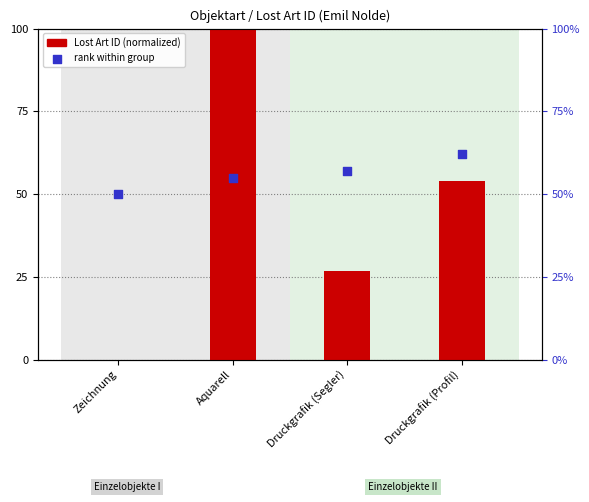

At which category is the sum across all series the highest?

Aquarell